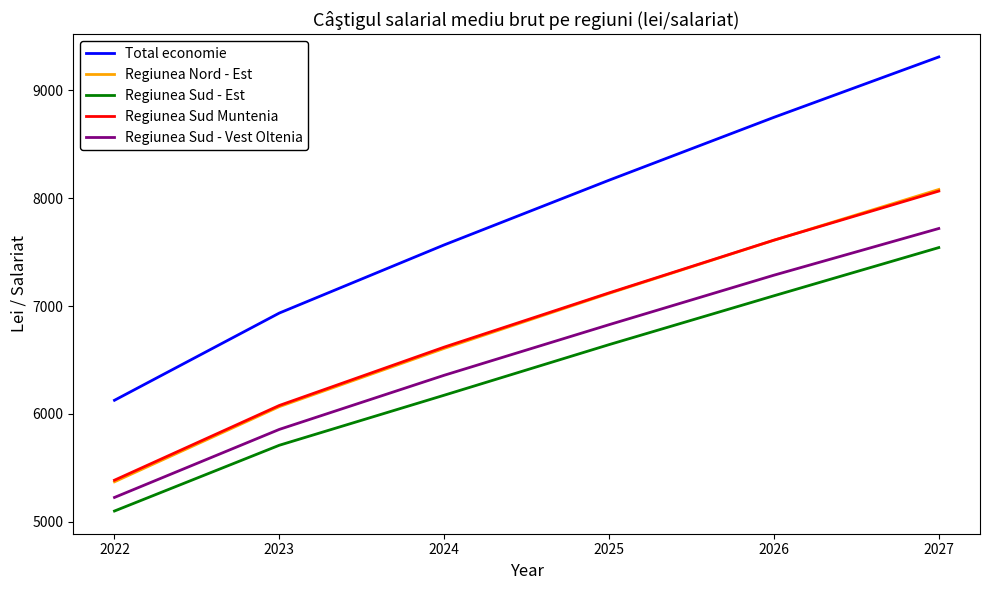

What is the difference between the Regiunea Nord - Est values at 2027 and 2023?

2014